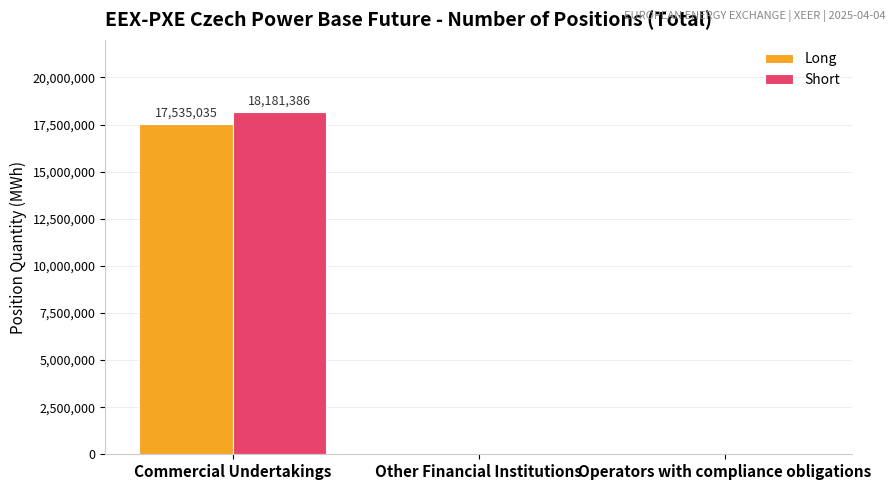

Between Commercial Undertakings and Operators with compliance obligations, which series saw the biggest shift?

Short